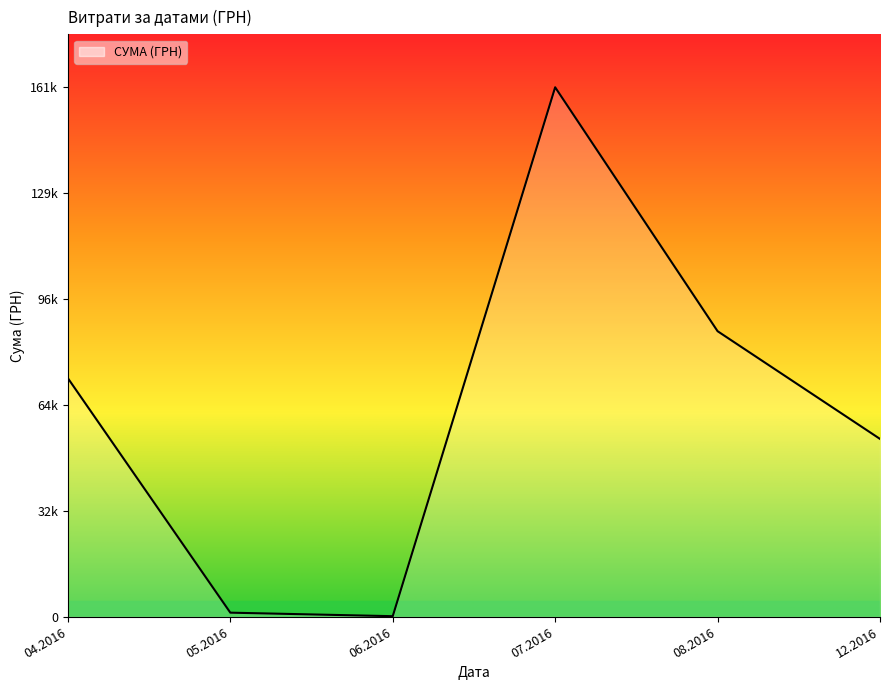

Does the chart have visible grid lines?

No